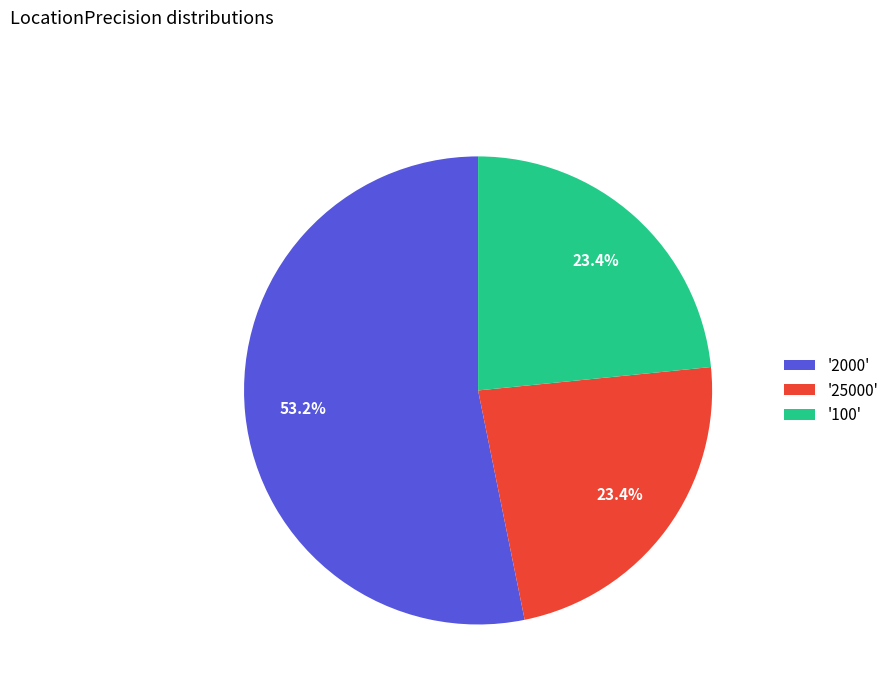

What is the majority slice?

'2000'